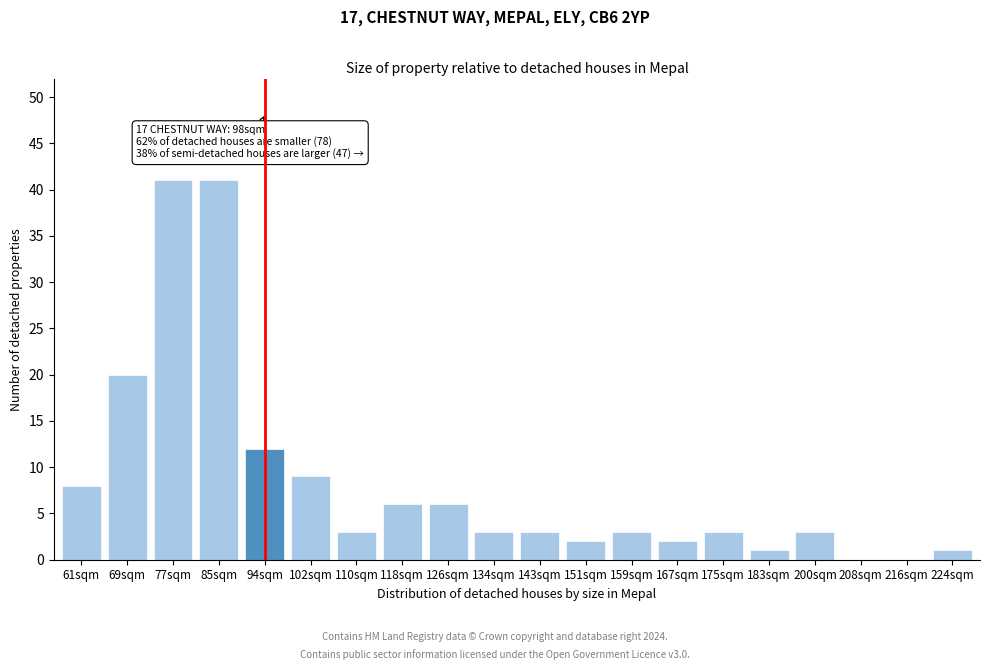

Reading right to left, extract all data points from this chart.

224sqm=1	216sqm=0	208sqm=0	200sqm=3	183sqm=1	175sqm=3	167sqm=2	159sqm=3	151sqm=2	143sqm=3	134sqm=3	126sqm=6	118sqm=6	110sqm=3	102sqm=9	94sqm=12	85sqm=41	77sqm=41	69sqm=20	61sqm=8